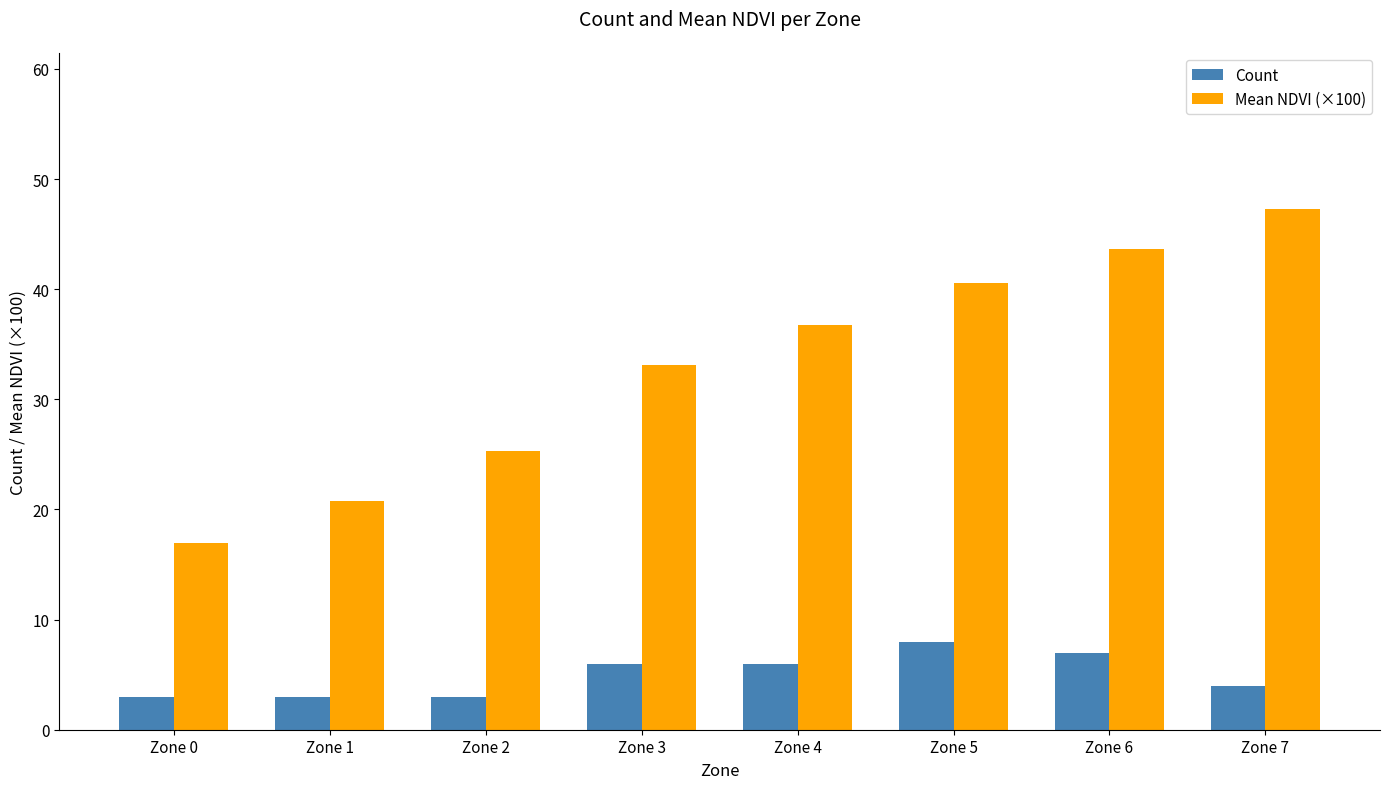

List the series in order of their peak value, lowest first.

Count, Mean NDVI (×100)